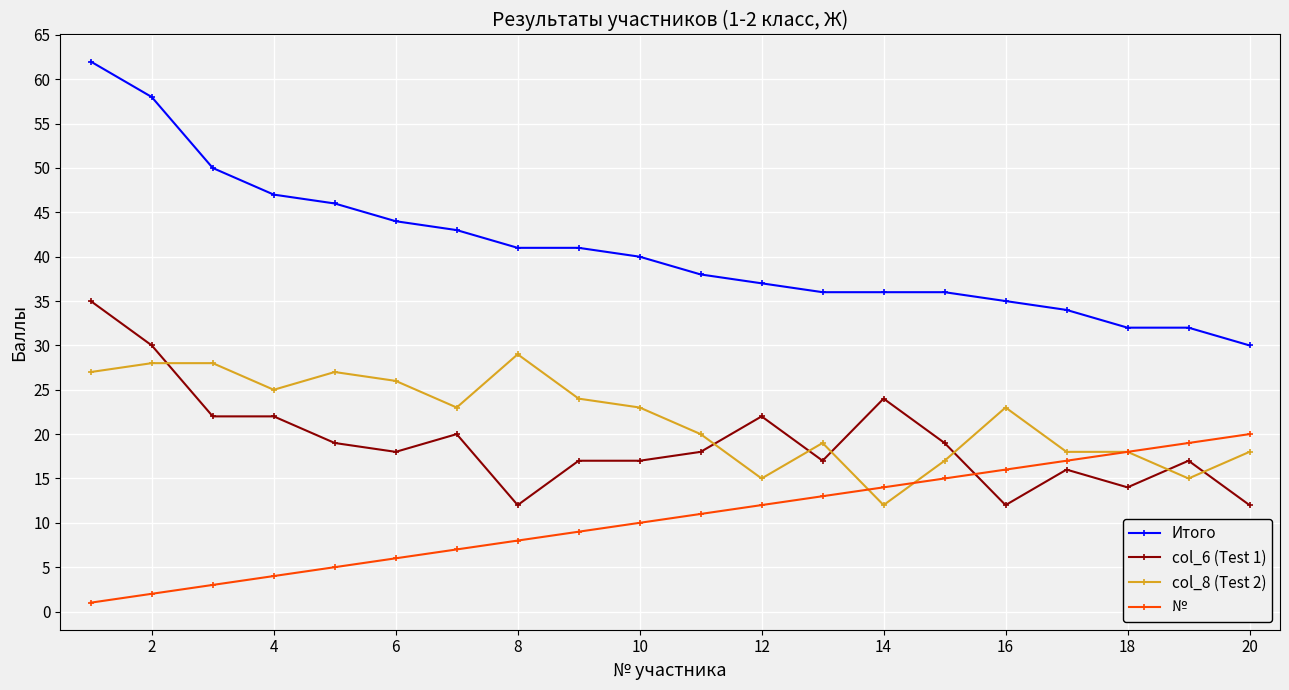

What is the maximum value shown in the chart?

62